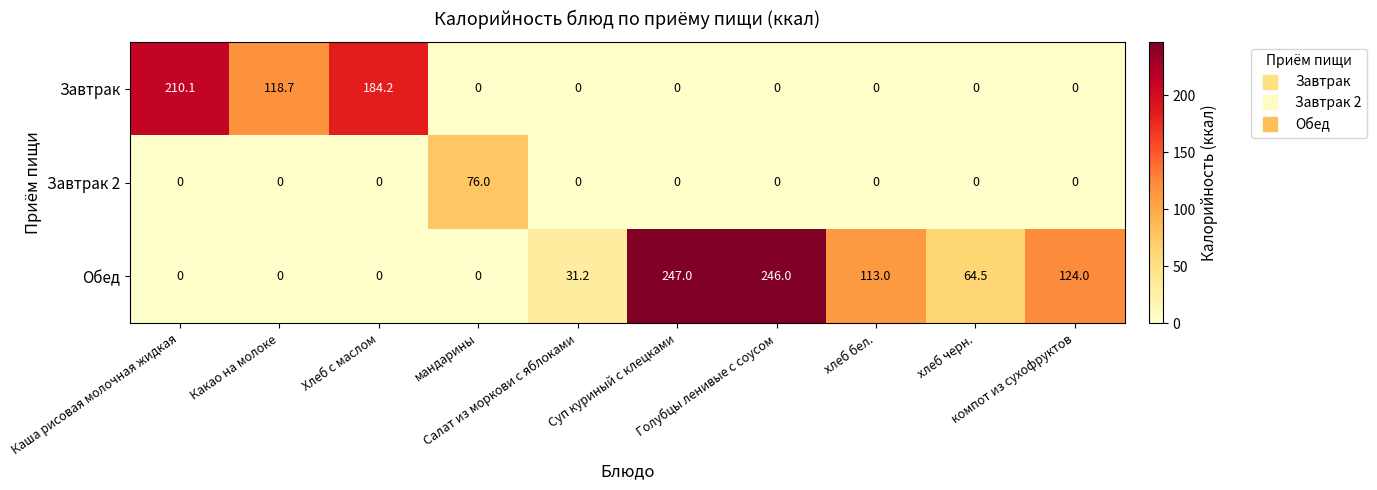

Rank the series by their maximum value, from highest to lowest.

Обед, Завтрак, Завтрак 2